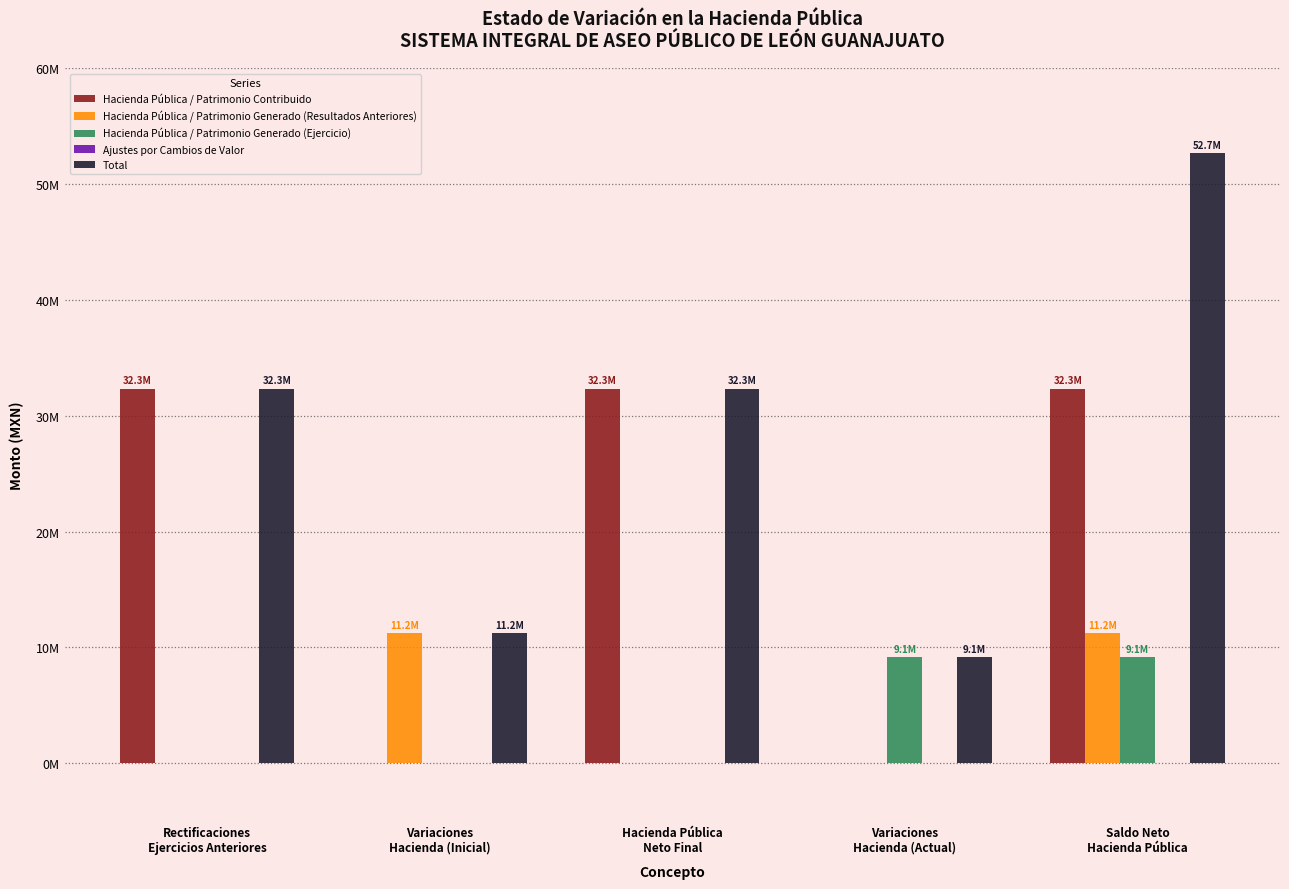

What is the greatest value displayed?

52684231.5